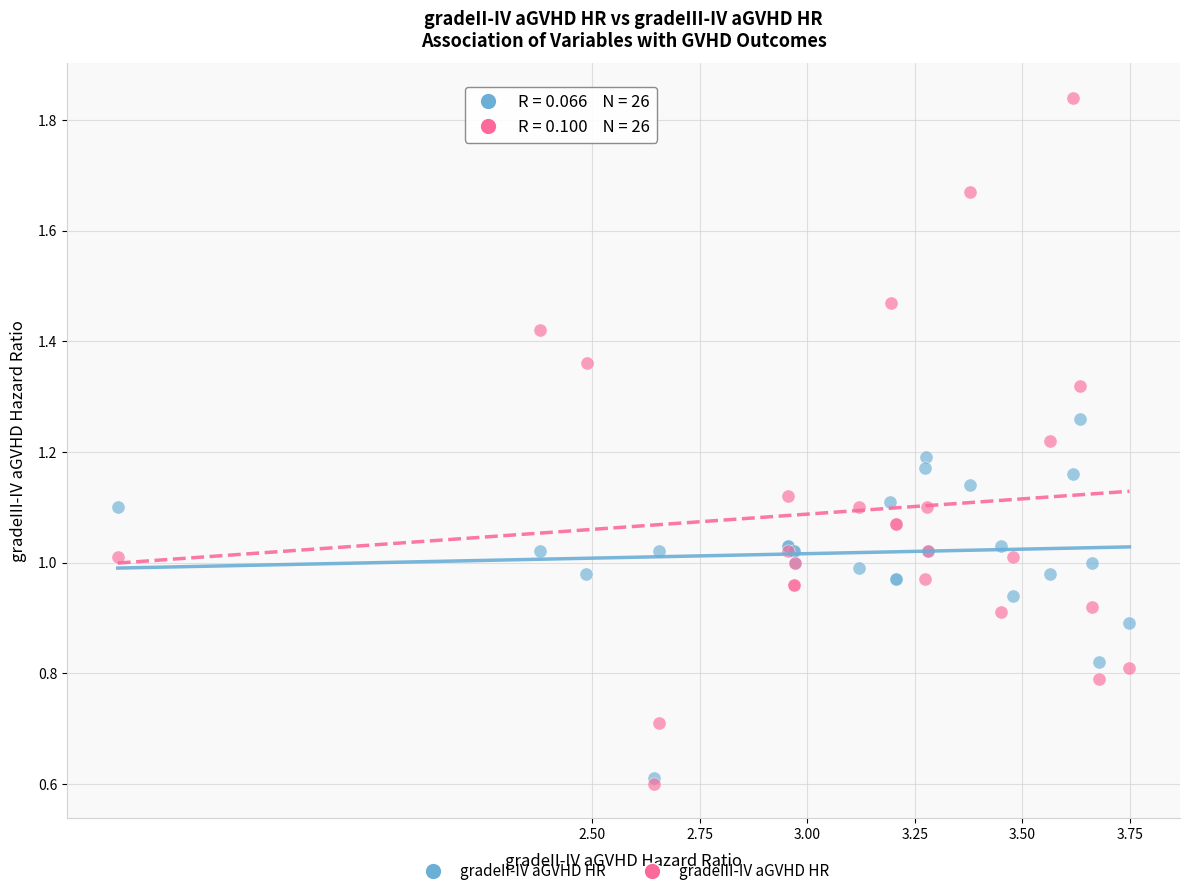

Which series contains the highest Y value?

gradeIII-IV aGVHD HR